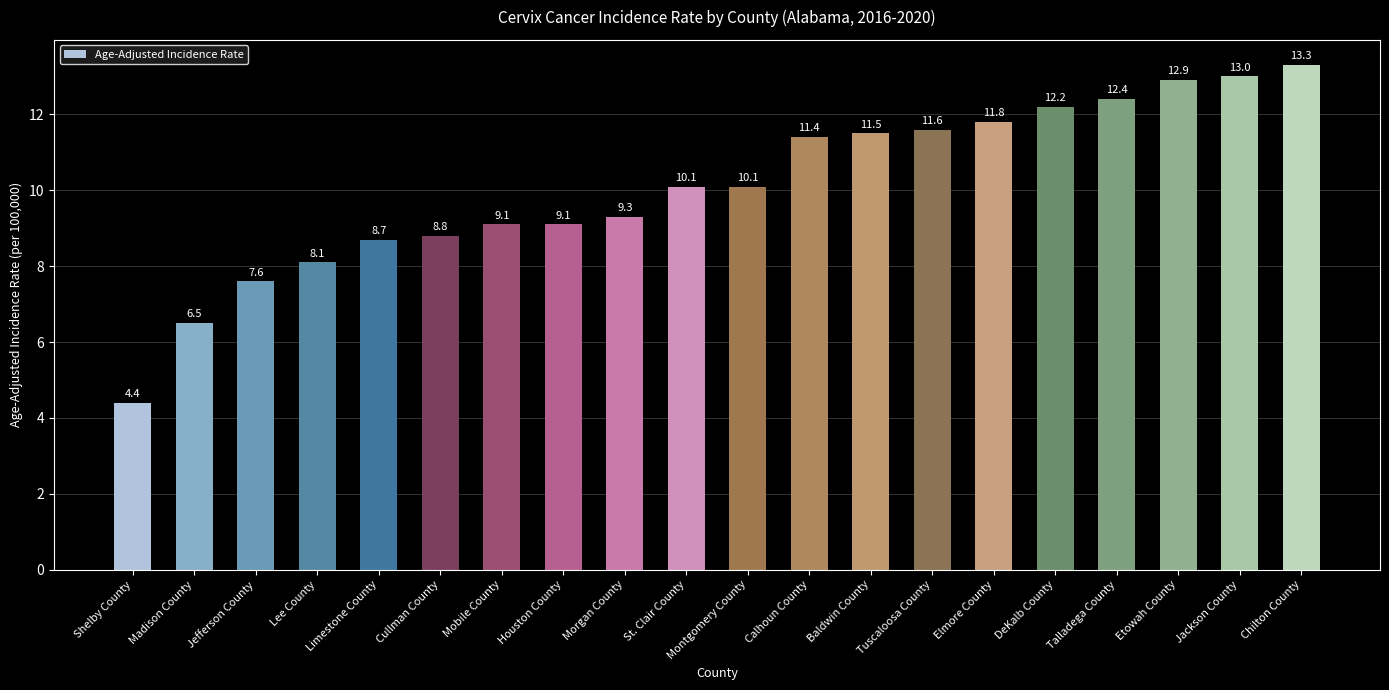

Where does the data first go above 10?

St. Clair County